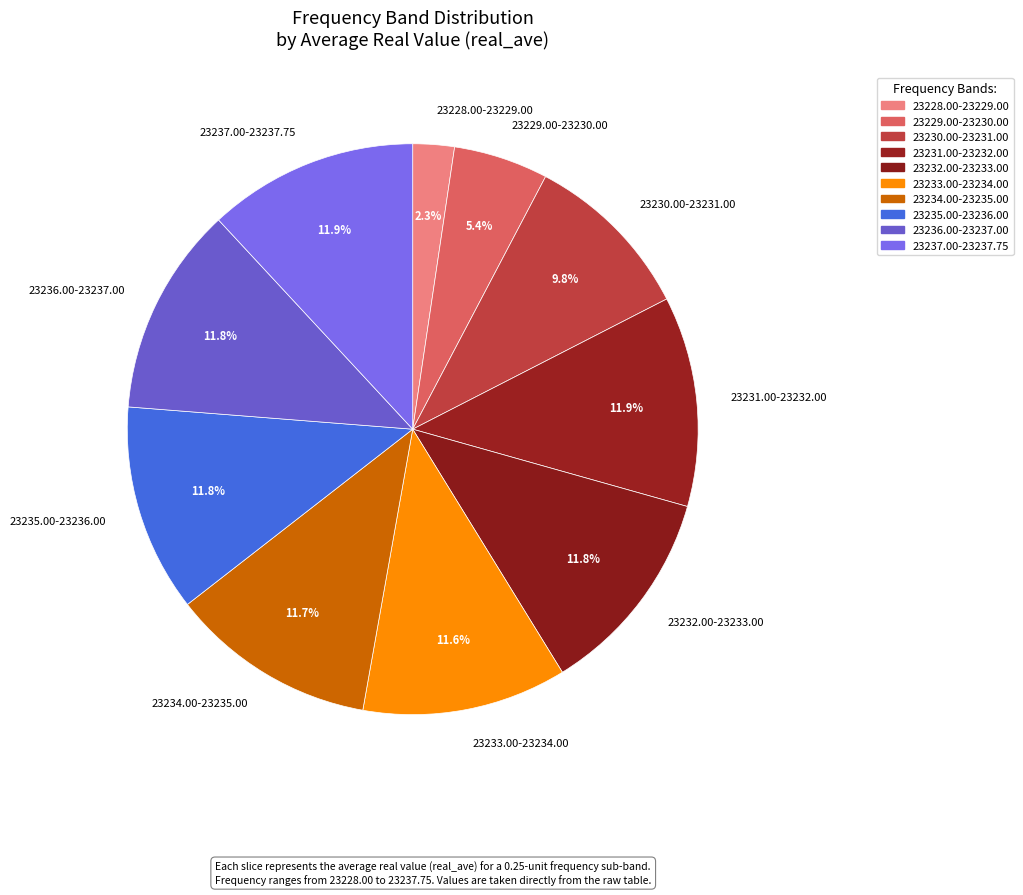

Is there any slice that represents more than half of the pie?

No